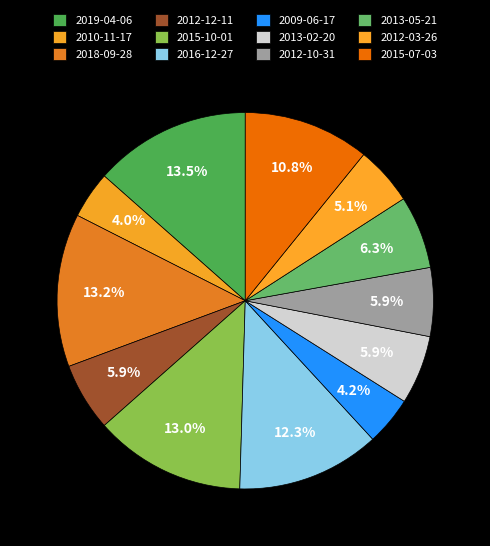

To the nearest percent, what is the combined percentage of 2015-07-03 and 2013-02-20?

17%